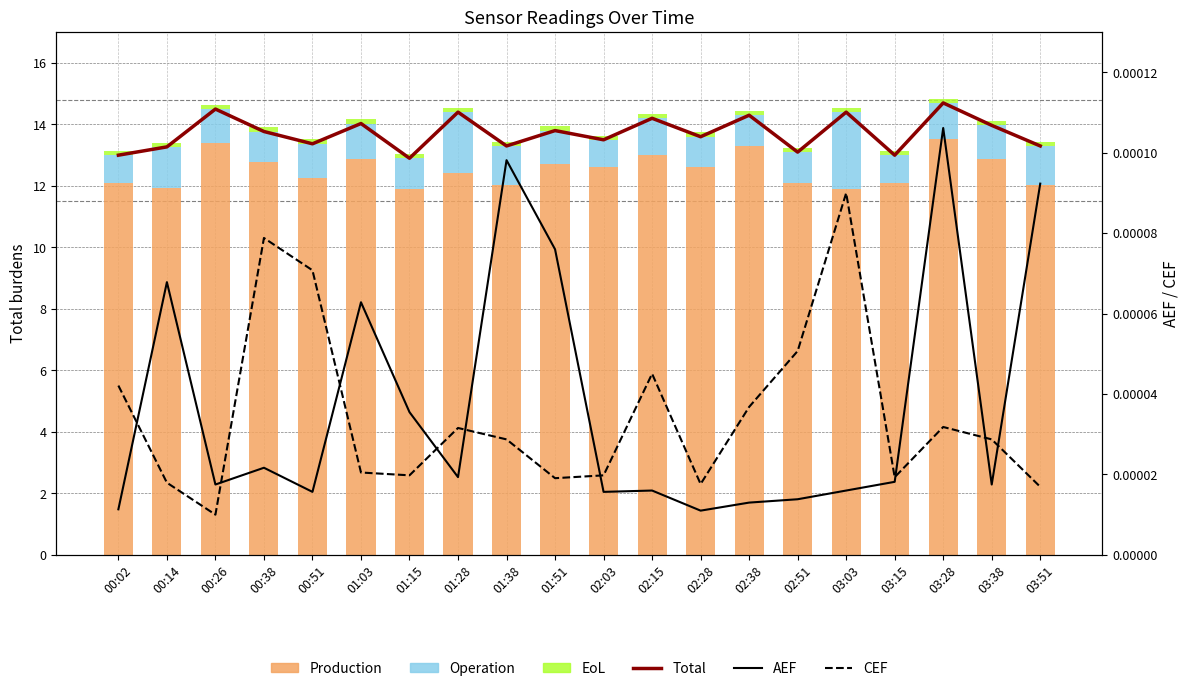

Reading right to left, list all the values displayed in this chart.

Total: 03:51=13.3	03:38=14.0	03:28=14.7	03:15=13.0	03:03=14.4	02:51=13.1	02:38=14.3	02:28=13.6	02:15=14.2	02:03=13.5	01:51=13.8	01:38=13.3	01:28=14.4	01:15=12.9	01:03=14.0	00:51=13.4	00:38=13.8	00:26=14.5	00:14=13.3	00:02=13.0
Production: 03:51=12.0	03:38=12.9	03:28=13.5	03:15=12.1	03:03=11.9	02:51=12.1	02:38=13.3	02:28=12.6	02:15=13.0	02:03=12.6	01:51=12.7	01:38=12.0	01:28=12.4	01:15=11.9	01:03=12.9	00:51=12.3	00:38=12.8	00:26=13.4	00:14=11.9	00:02=12.1
Operation: 03:51=1.3	03:38=1.1	03:28=1.2	03:15=0.9	03:03=2.5	02:51=1.0	02:38=1.0	02:28=1.0	02:15=1.2	02:03=0.9	01:51=1.1	01:38=1.3	01:28=2.0	01:15=1.0	01:03=1.2	00:51=1.1	00:38=1.0	00:26=1.1	00:14=1.3	00:02=0.9
EoL: 03:51=0.1	03:38=0.1	03:28=0.1	03:15=0.1	03:03=0.1	02:51=0.1	02:38=0.1	02:28=0.1	02:15=0.1	02:03=0.1	01:51=0.1	01:38=0.1	01:28=0.1	01:15=0.1	01:03=0.1	00:51=0.1	00:38=0.1	00:26=0.1	00:14=0.1	00:02=0.1
AEF: 03:51=0.0	03:38=0.0	03:28=0.0	03:15=0.0	03:03=0.0	02:51=0.0	02:38=0.0	02:28=0.0	02:15=0.0	02:03=0.0	01:51=0.0	01:38=0.0	01:28=0.0	01:15=0.0	01:03=0.0	00:51=0.0	00:38=0.0	00:26=0.0	00:14=0.0	00:02=0.0
CEF: 03:51=0.0	03:38=0.0	03:28=0.0	03:15=0.0	03:03=0.0	02:51=0.0	02:38=0.0	02:28=0.0	02:15=0.0	02:03=0.0	01:51=0.0	01:38=0.0	01:28=0.0	01:15=0.0	01:03=0.0	00:51=0.0	00:38=0.0	00:26=0.0	00:14=0.0	00:02=0.0